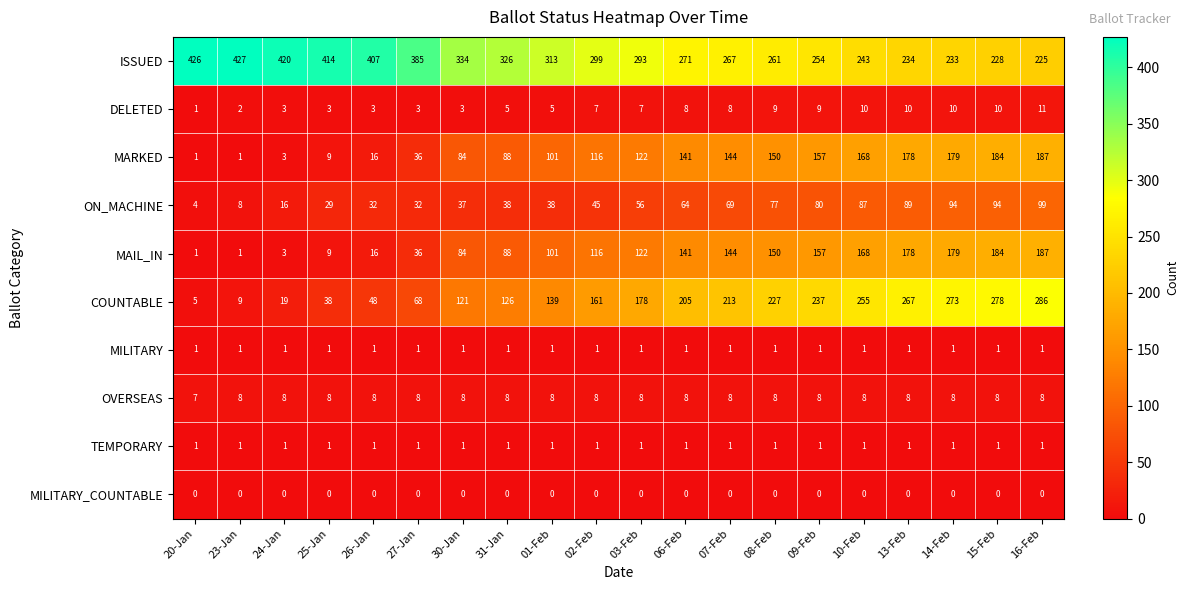

What is the approximate value of OVERSEAS at 09-Feb?

8